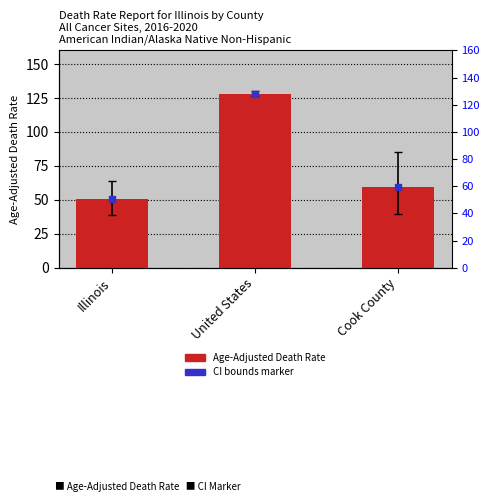

What is the total value across all series at Cook County?

119.0